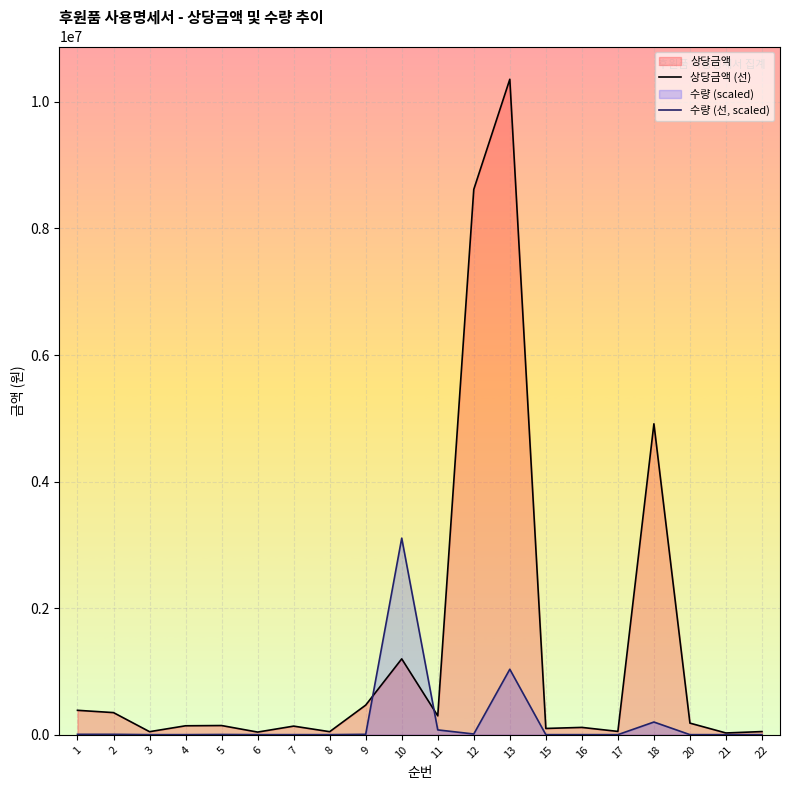

Between 1 and 5, which series saw the biggest shift?

상당금액 (선)